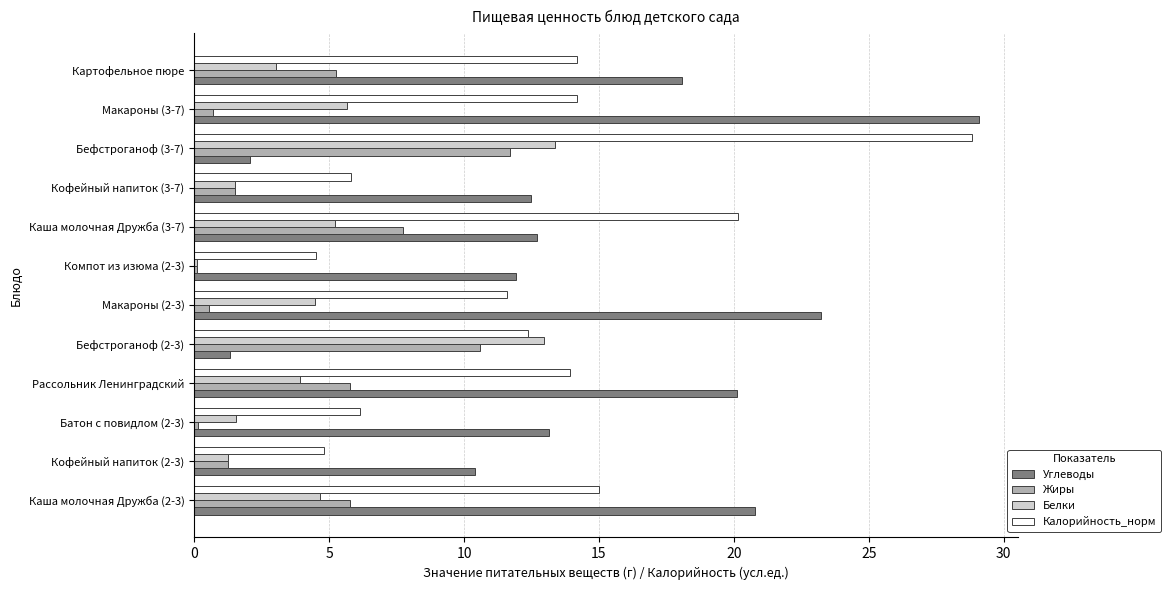

What is the difference between the Калорийность_норм values at Макароны (3-7) and Кофейный напиток (3-7)?

8.4